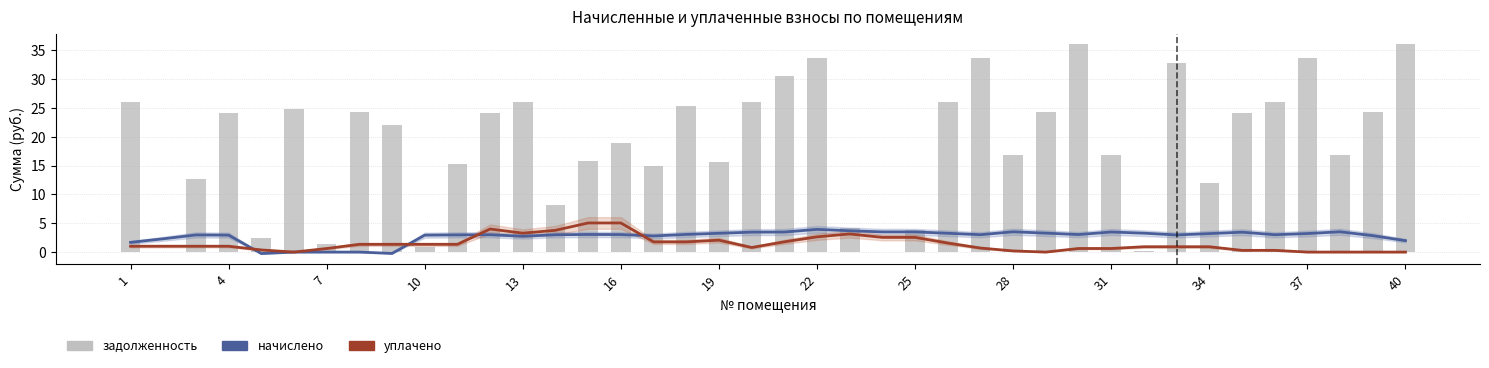

What is the highest value of the задолженность series?

36.1